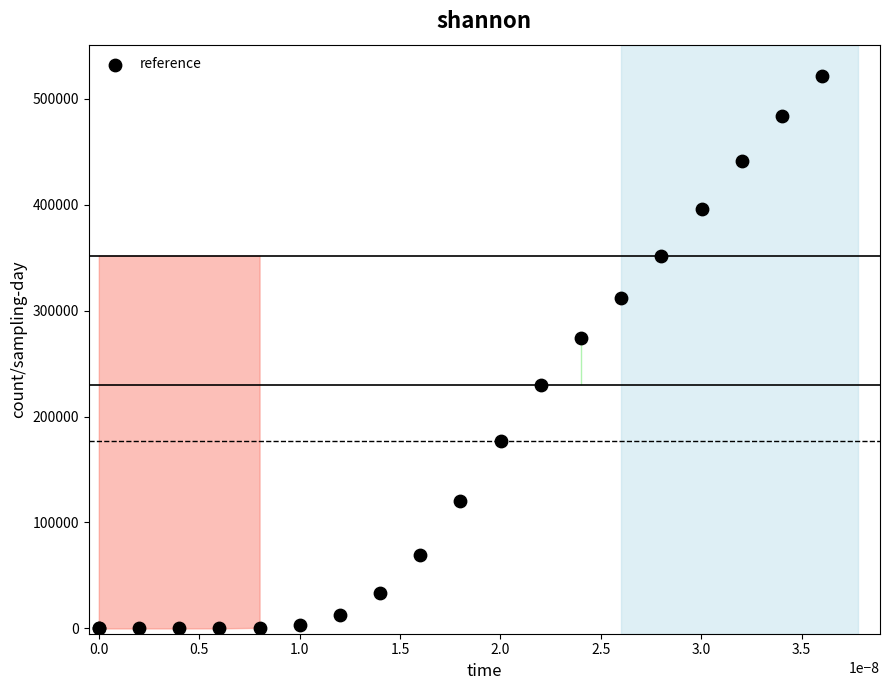

What Y value in the scatter plot is closest to 260498?

273847.0